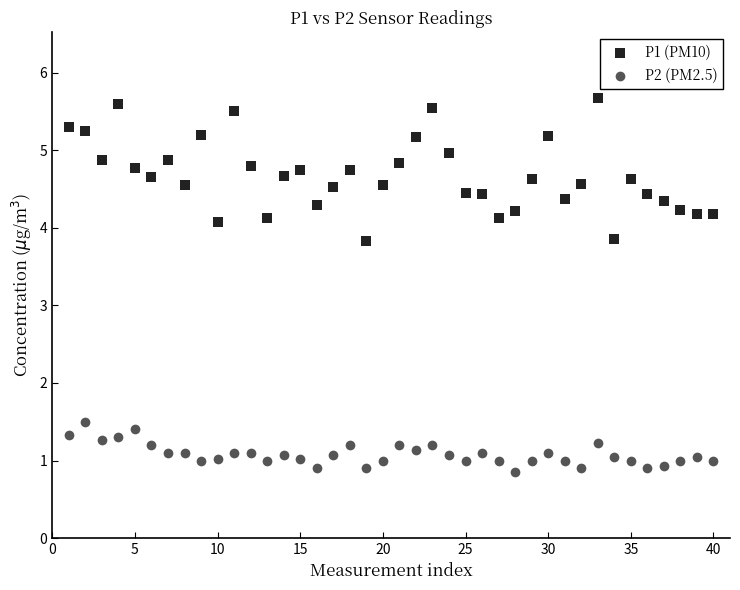

Which series has the largest Y range (max minus min)?

P1 (PM10)